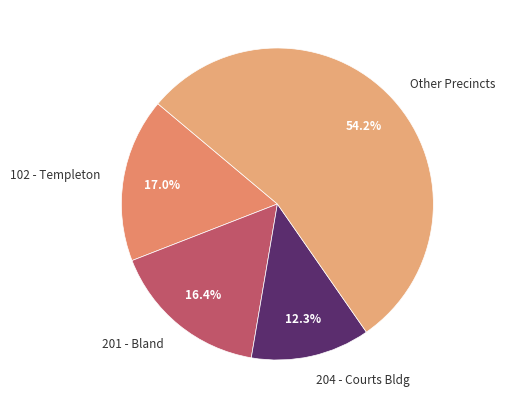

How many segments does this pie chart have?

4